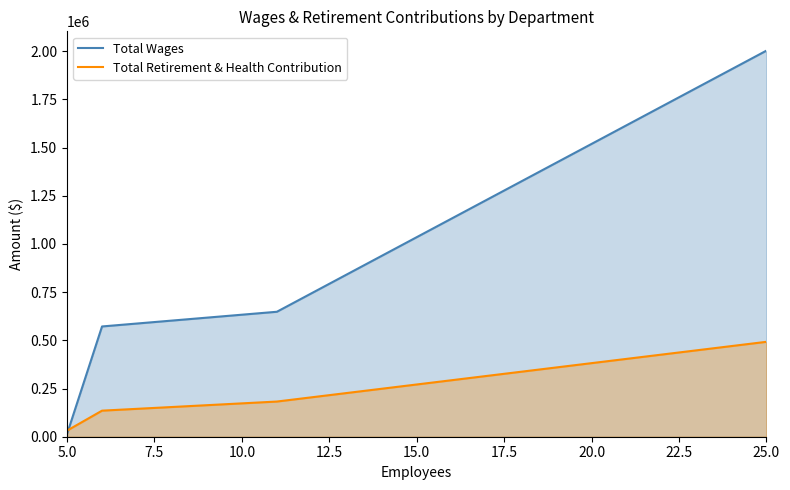

The value of Total Wages at 5.0 is 14600. True or false?

True